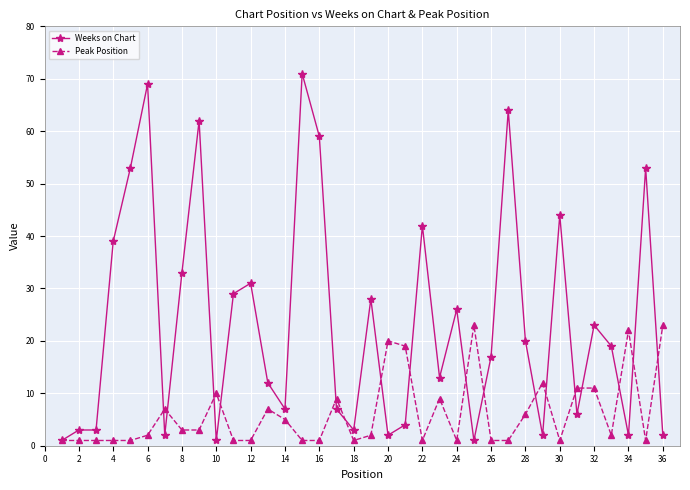

Which series has the largest total across all categories?

Weeks on Chart